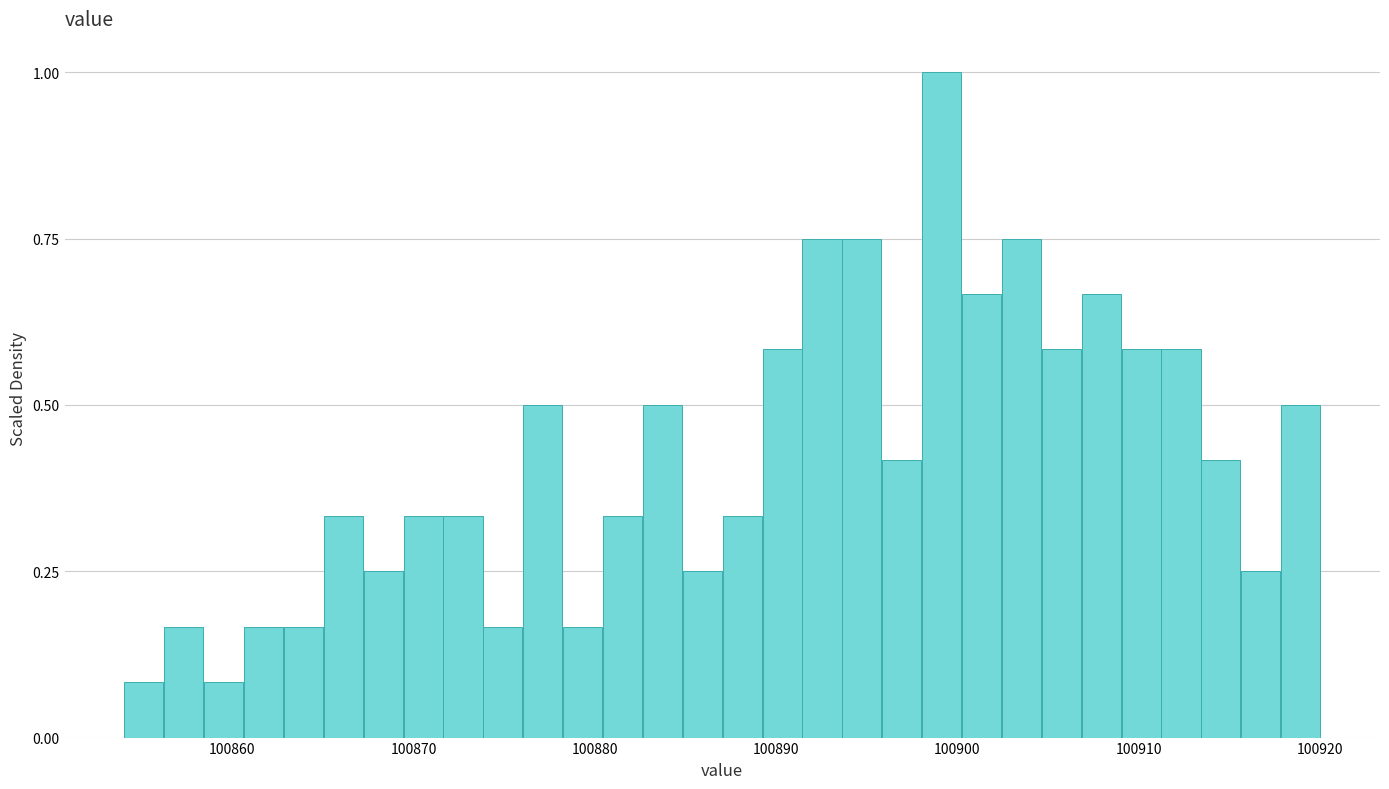

Around what value on the x-axis is the tallest bar? Give the approximate position of its centre, as read against the axis.

100899